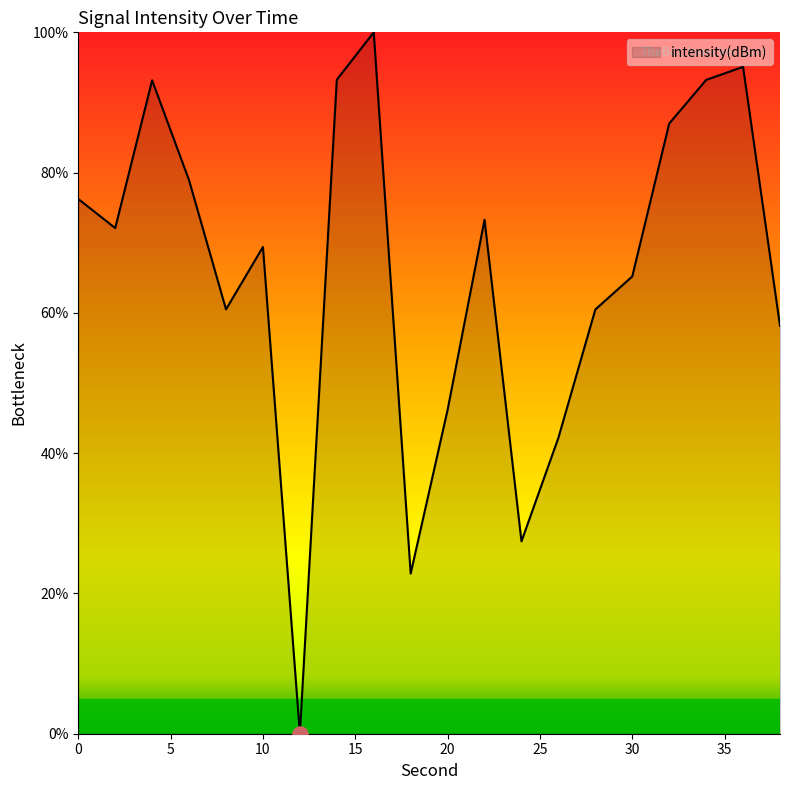

What is the difference between the maximum and minimum values?

100.0